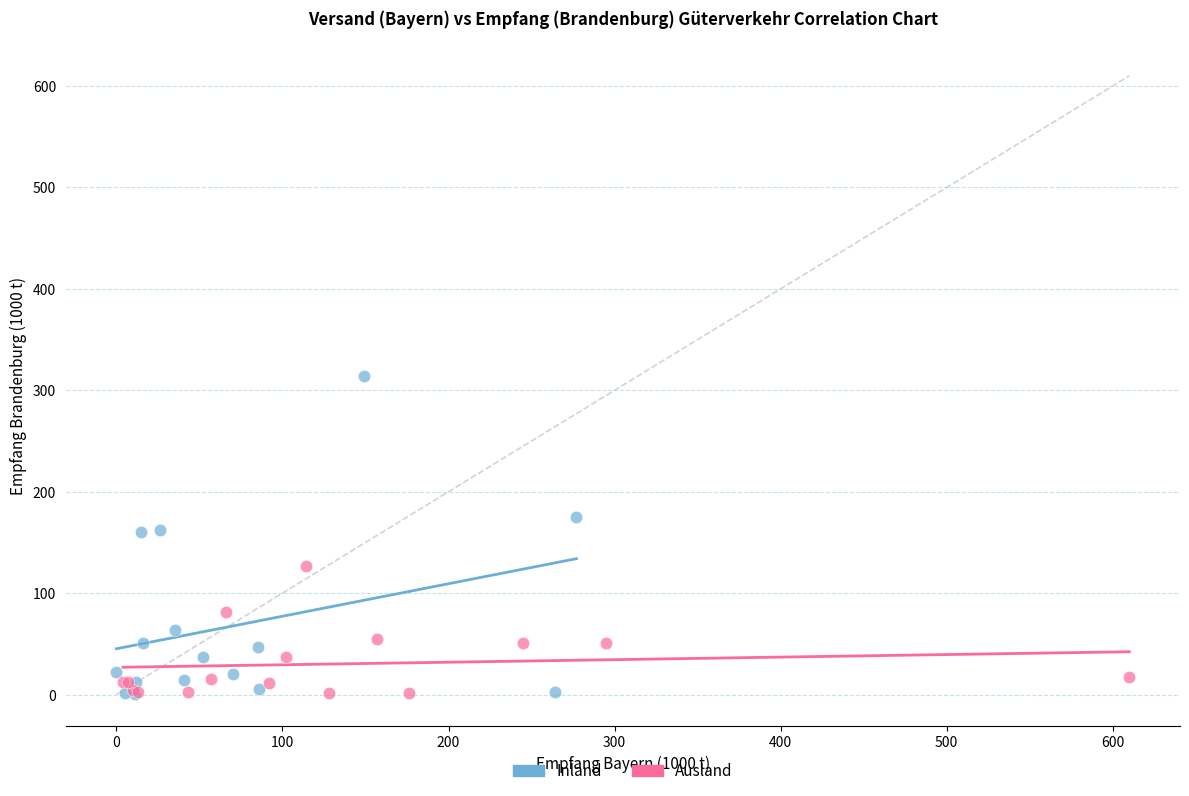

Which series reaches the maximum Y coordinate?

Inland